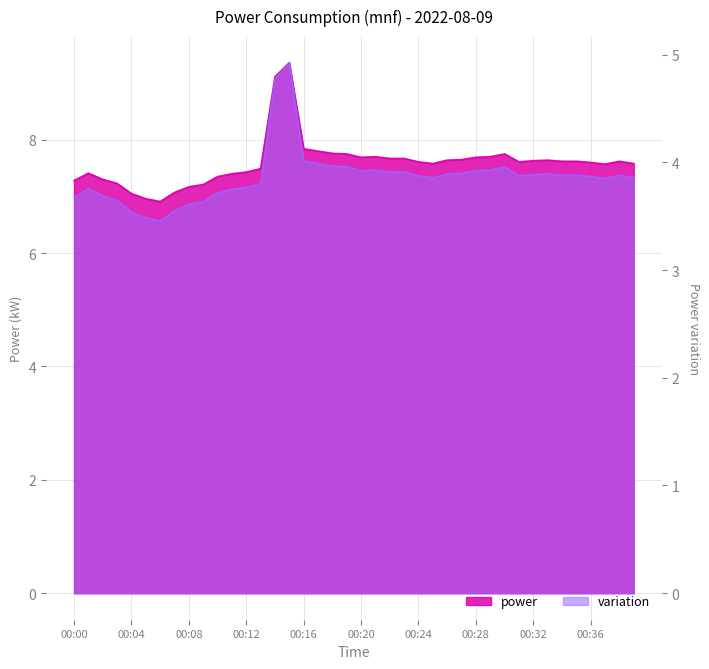

What is the approximate value at 00:08?

7.2